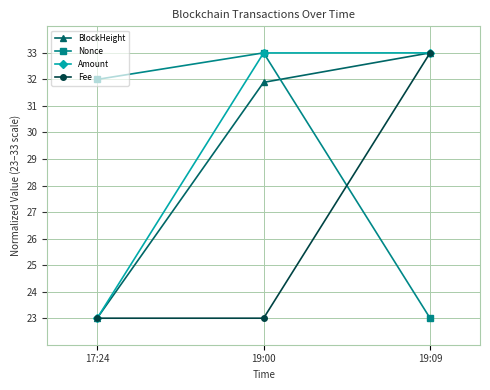

Which series has the largest total across all categories?

Amount